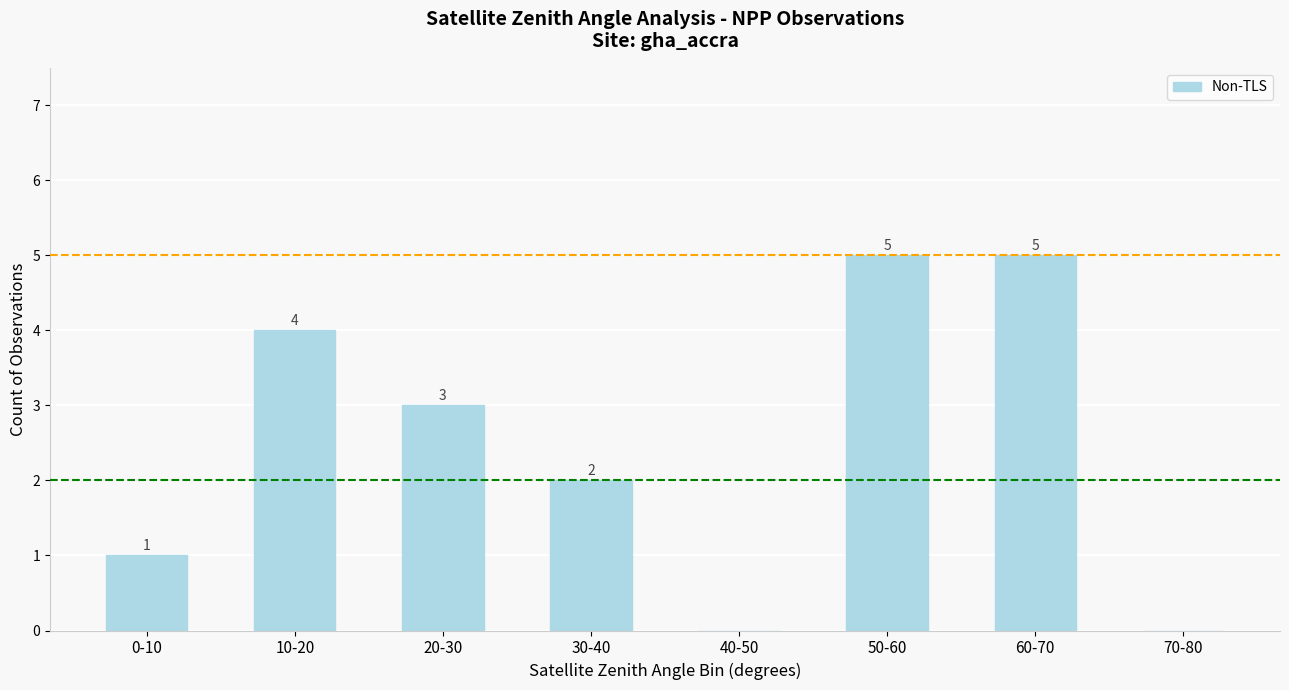

Between 30-40 and 10-20, which is larger?

10-20